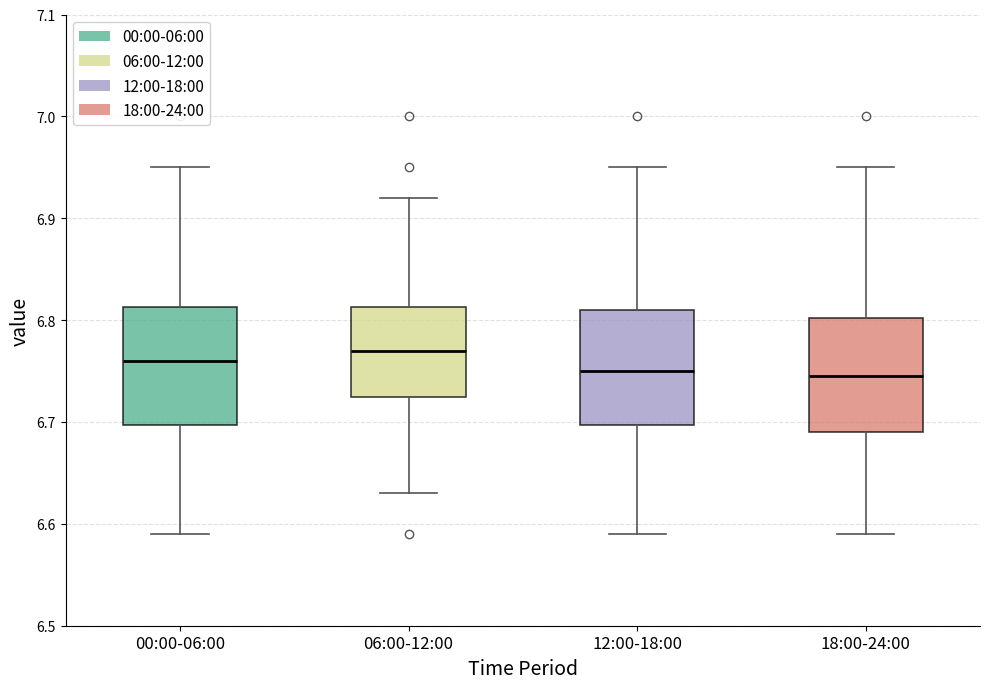

Reading left to right, transcribe this box plot: for each box, give where its median line is, the range the box spans, and where its two whiskers end, as read against the y-axis. The values are not printed on the chart, so give them approximately, as read against the axis.

00:00-06:00: median 6.76, box 6.70 to 6.81, whiskers 6.59 to 6.95
06:00-12:00: median 6.77, box 6.73 to 6.81, whiskers 6.63 to 6.92
12:00-18:00: median 6.75, box 6.70 to 6.81, whiskers 6.59 to 6.95
18:00-24:00: median 6.75, box 6.69 to 6.80, whiskers 6.59 to 6.95